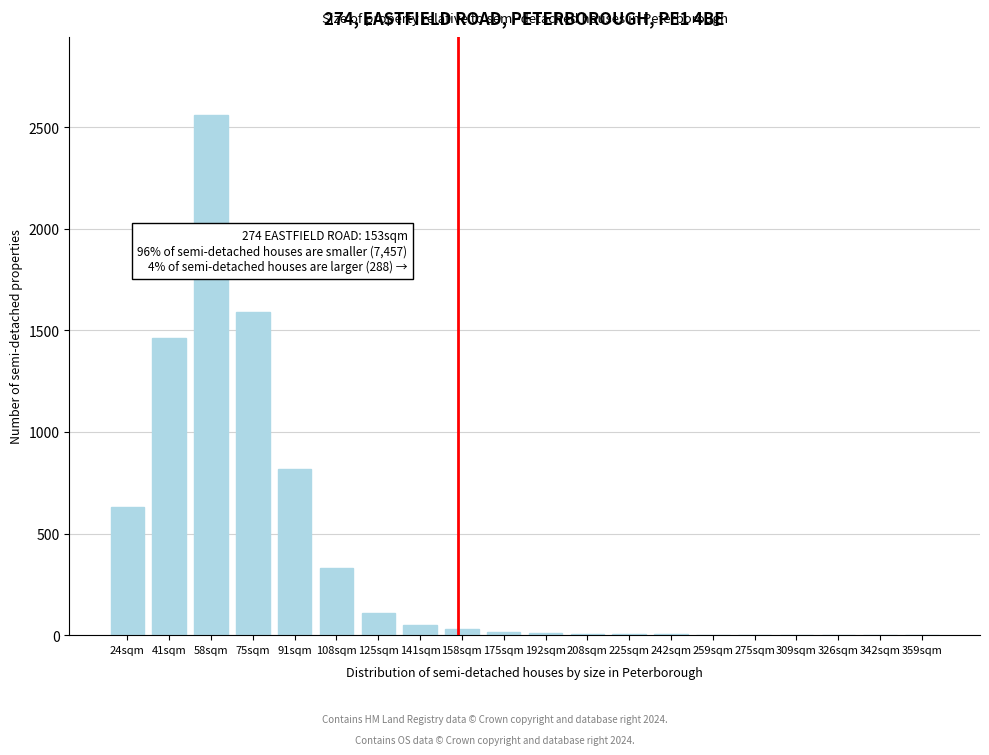

Which has a higher value, 108sqm or 58sqm?

58sqm